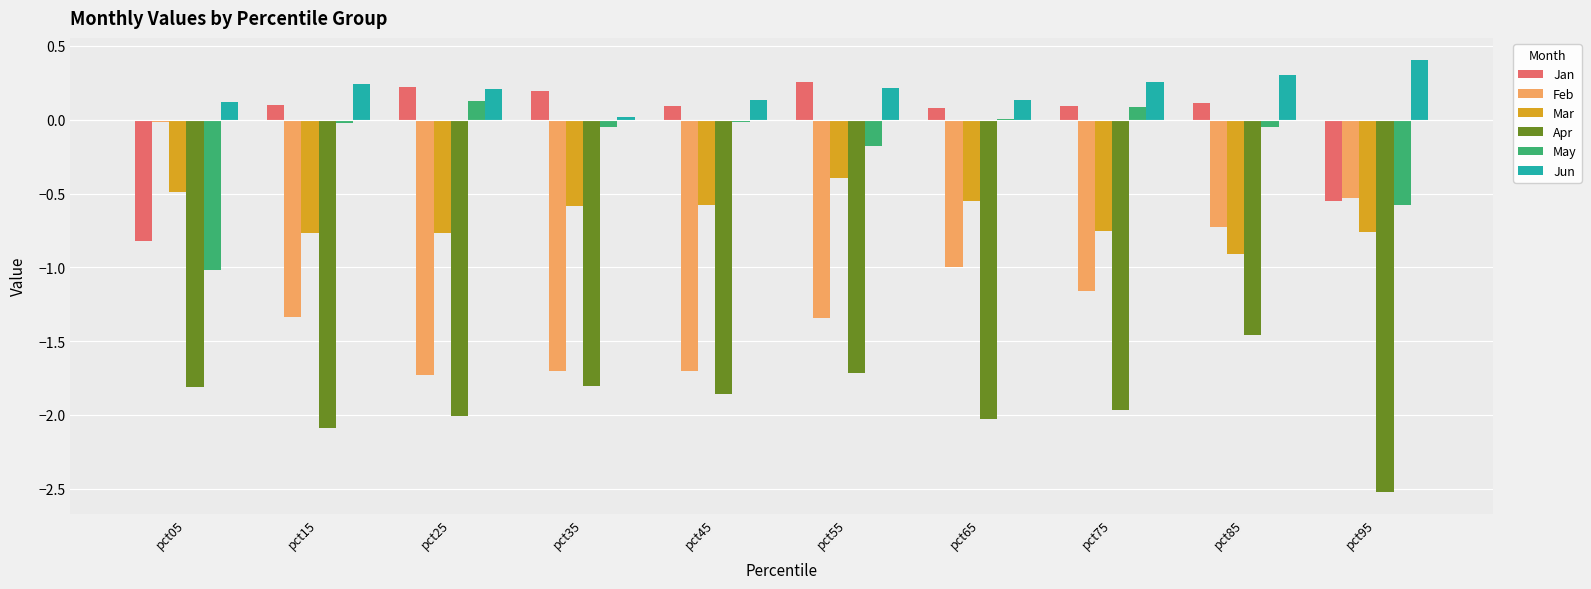

True or false: Mar has a value of -0.5 at pct05.

True